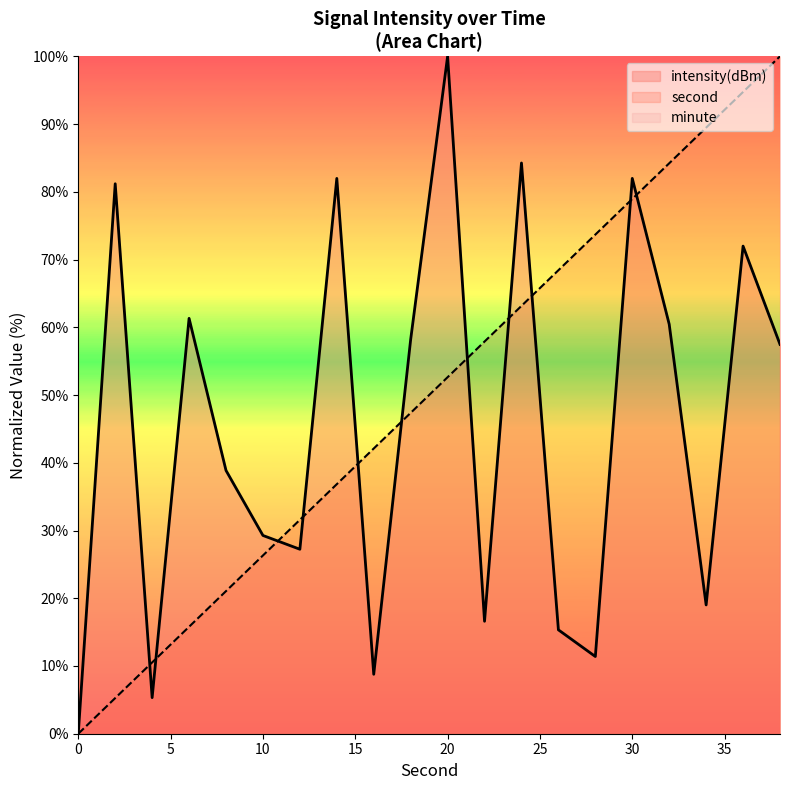

What is the difference between the intensity(dBm) values at 4 and 34?

13.7